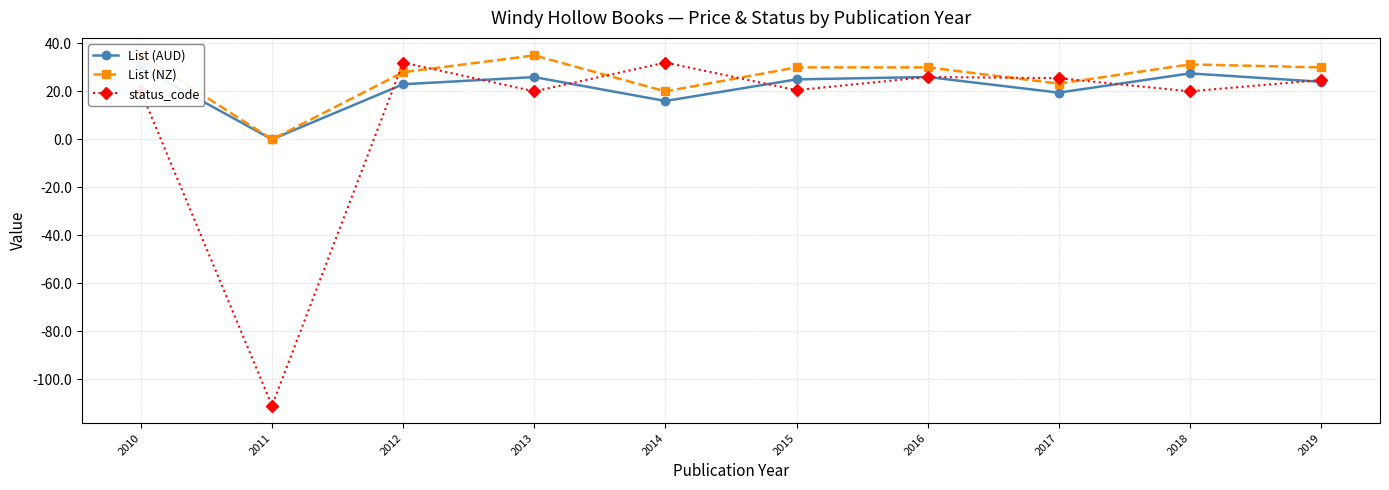

How many times do status_code and List (AUD) cross each other?

7